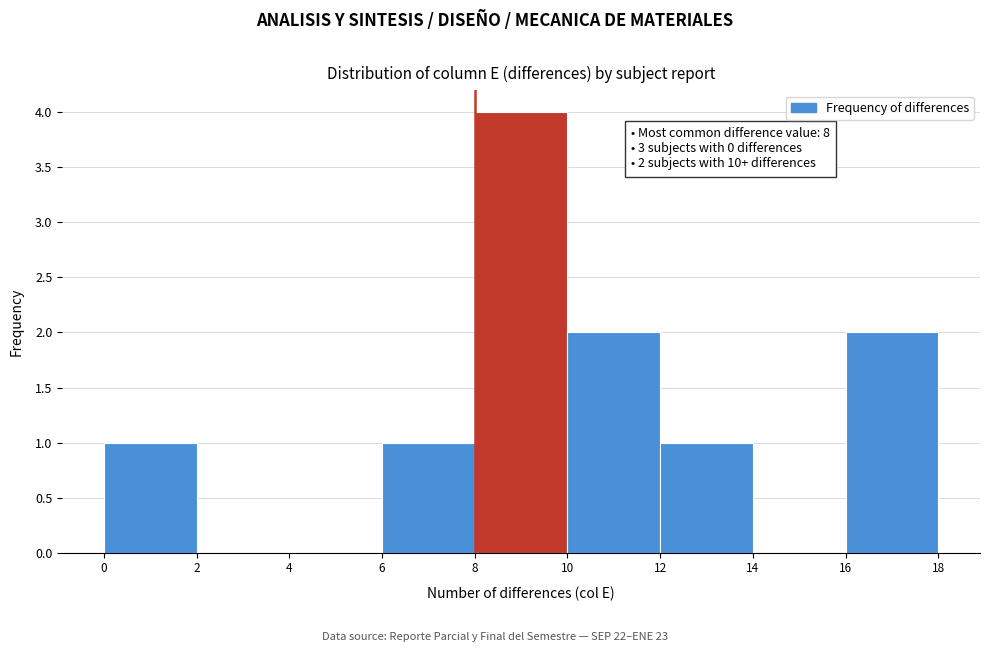

Over which range of the x-axis is the bar tallest?

8 to 10